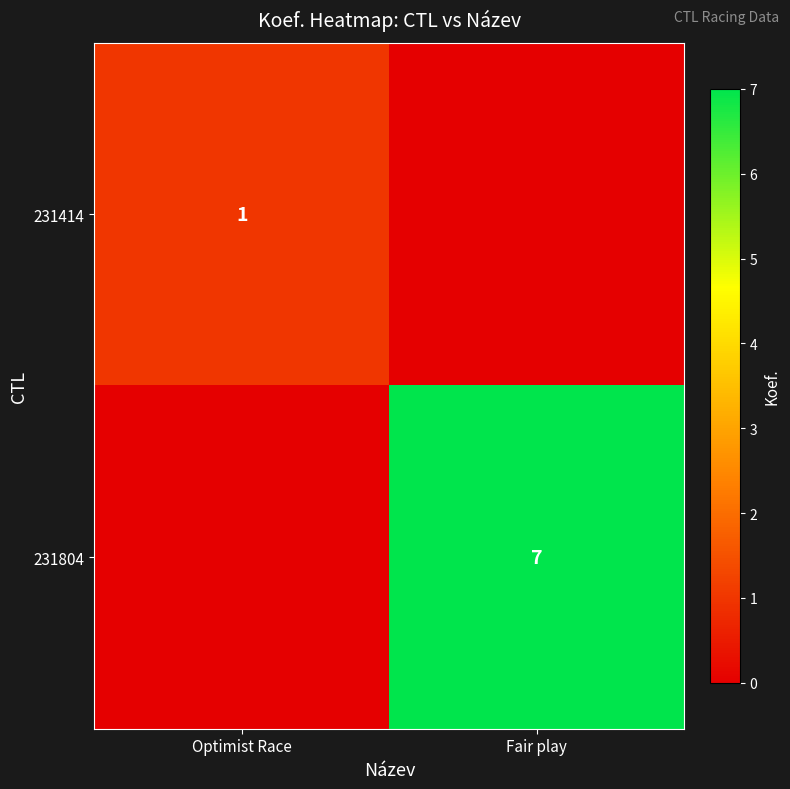

Is the value of 231804 at Fair play greater than the value of 231414 at Optimist Race?

Yes